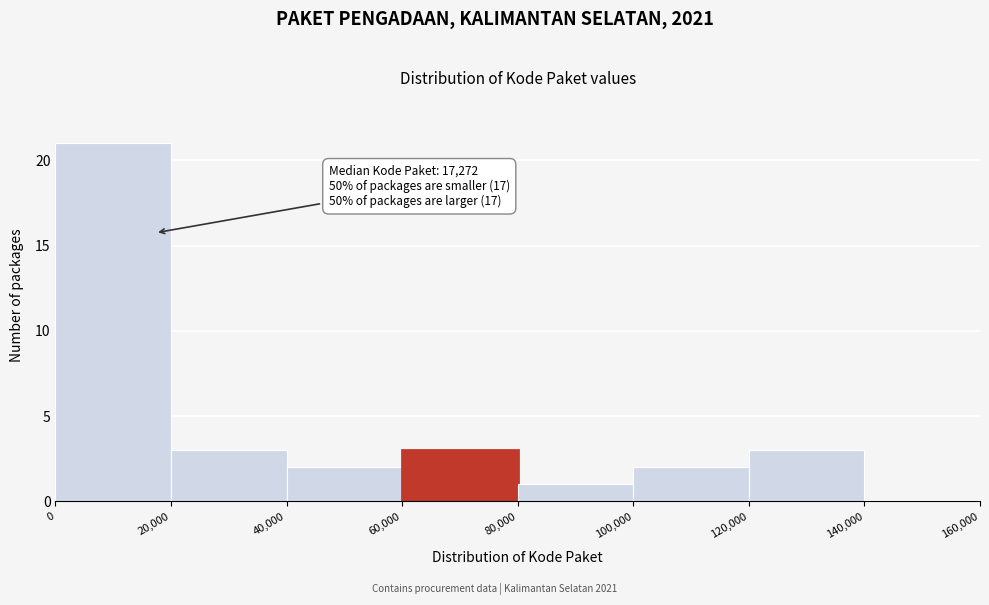

Over which range of the x-axis is the bar tallest?

0 to 20,000